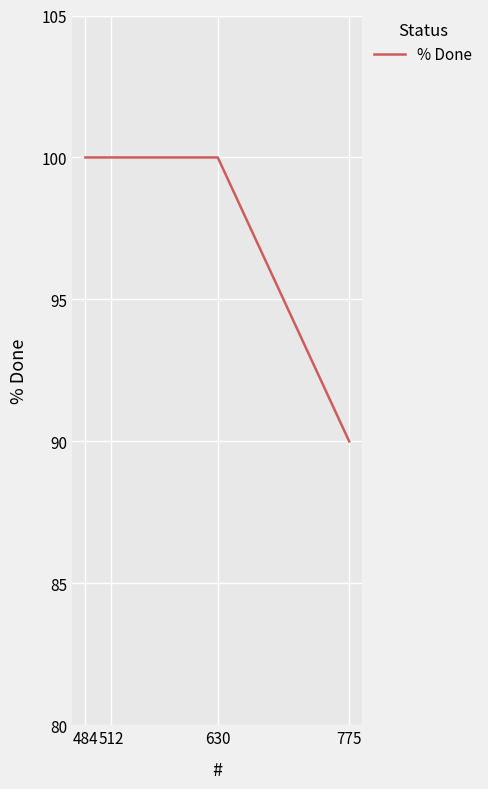

Which label corresponds to the smallest value in the chart?

775